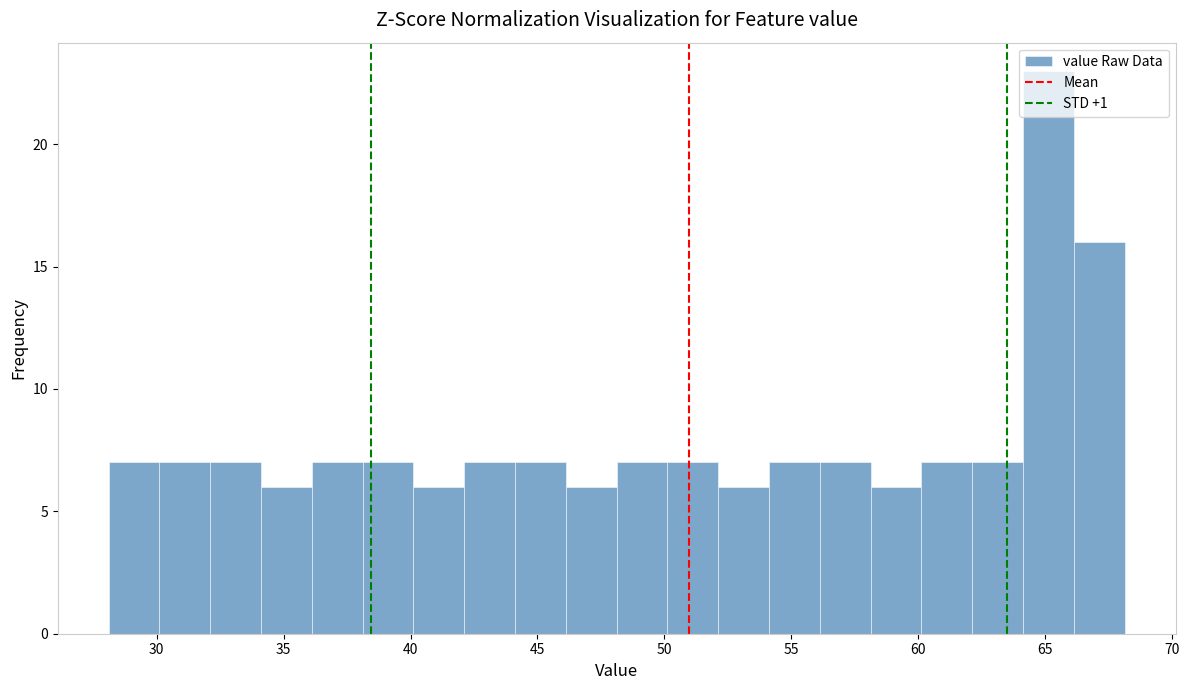

Which range on the x-axis has the tallest bar?

64 to 66